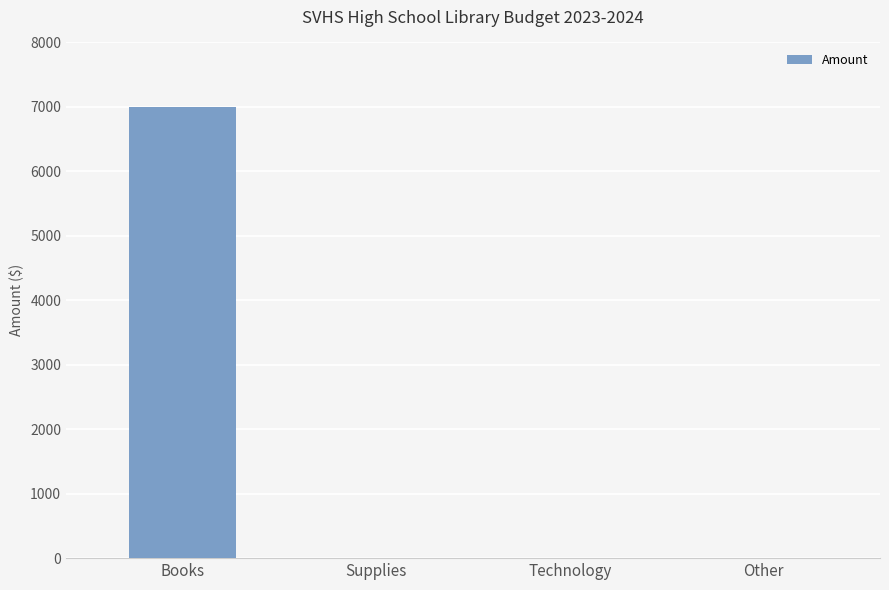

The value at Technology is 0. True or false?

True